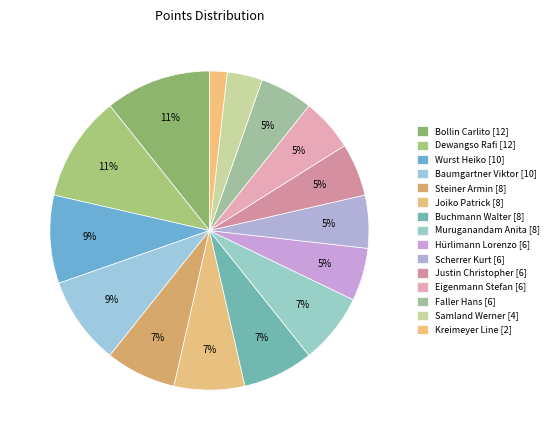

True or false: Dewangso Rafi accounts for 11% of the total.

True